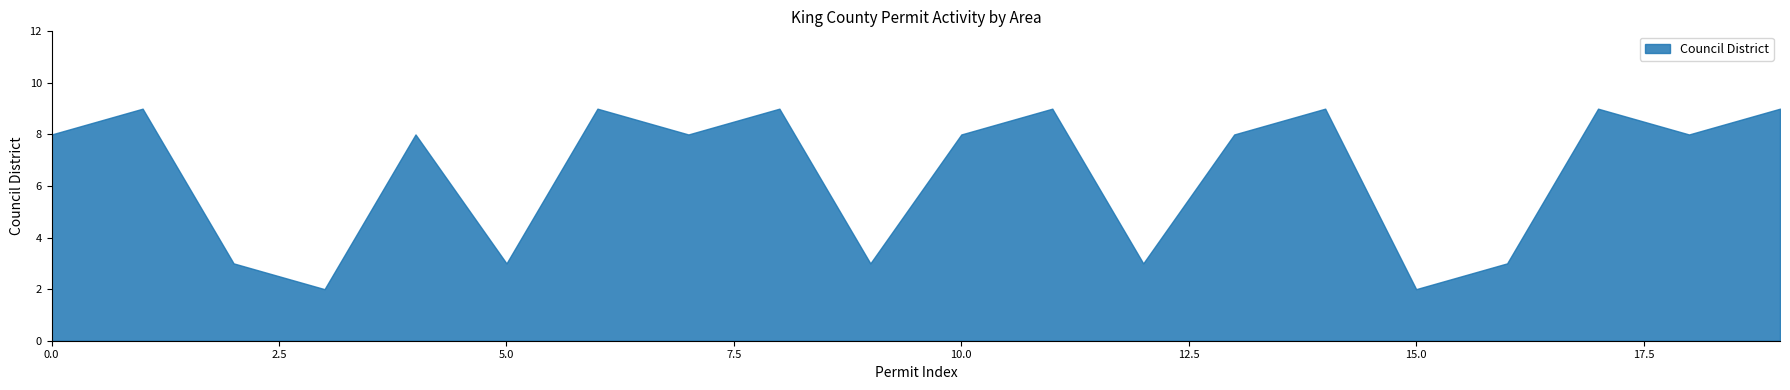

What is the greatest value displayed?

9